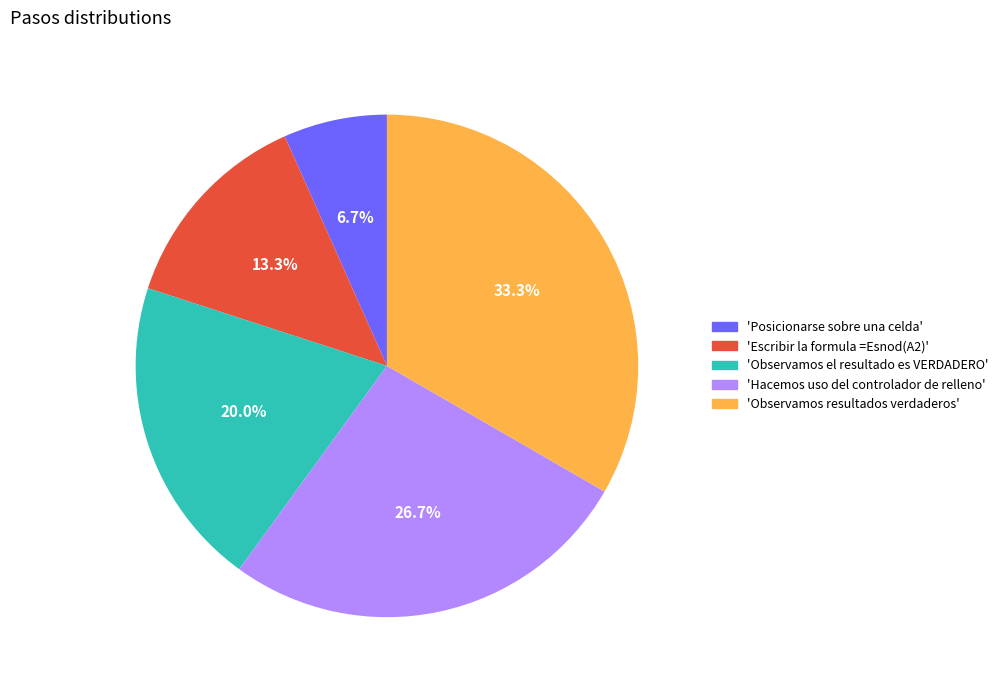

Is there any slice that represents more than half of the pie?

No